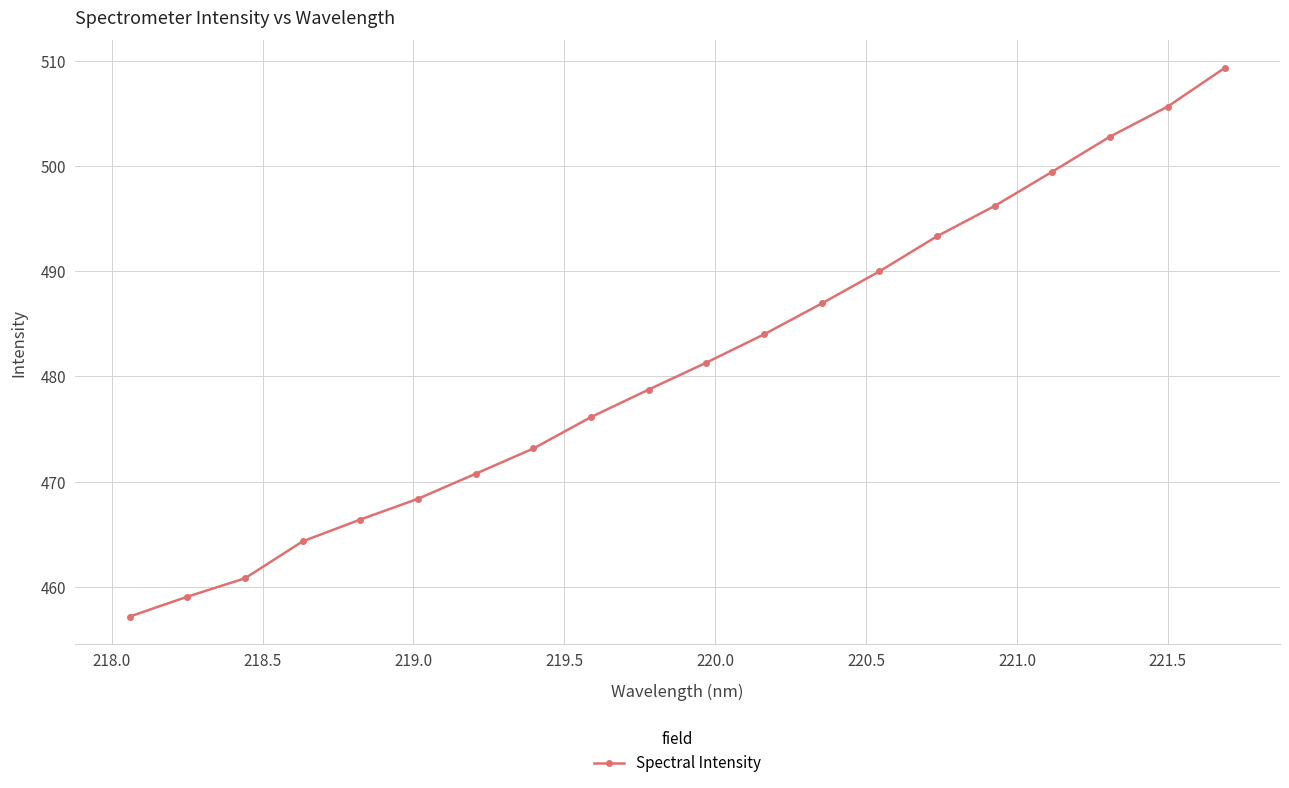

How many data points are less than 481?

10